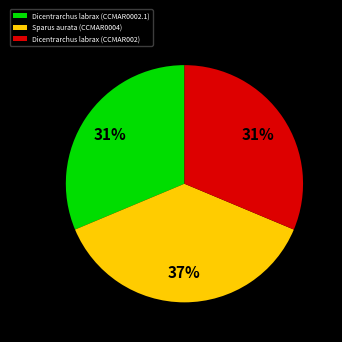

Is there any slice that represents more than half of the pie?

No